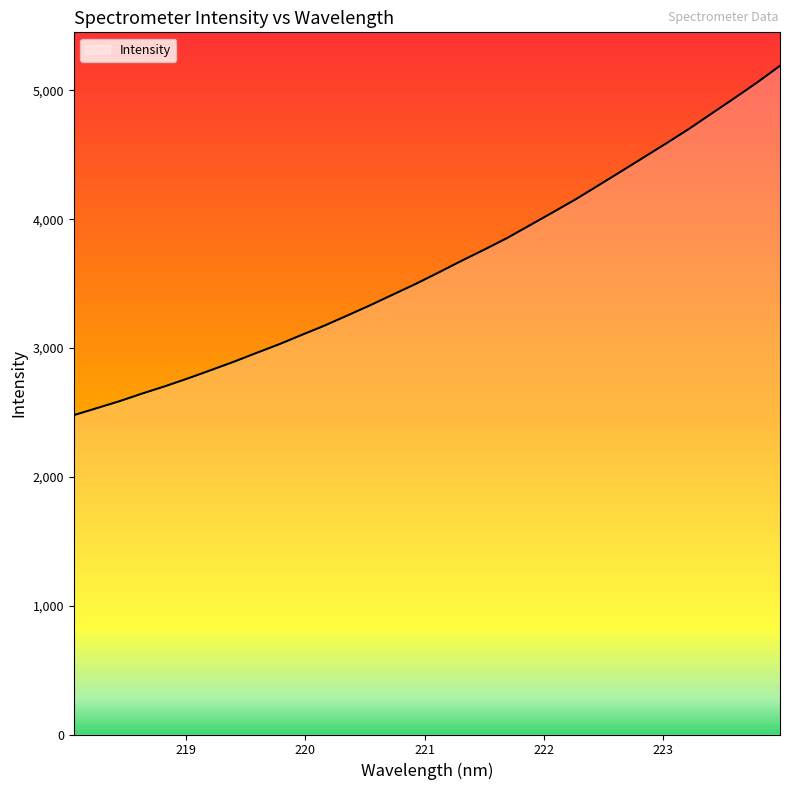

What is the minimum value shown in the chart?

2478.6